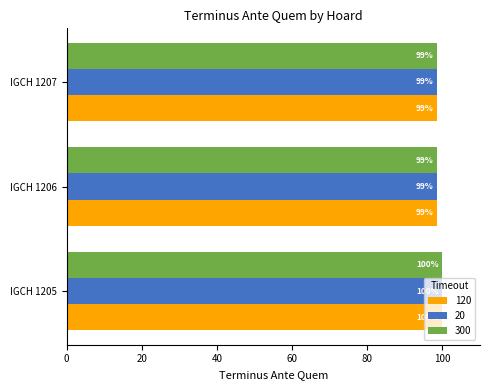

What is the total value across all series at IGCH 1206?

296.0